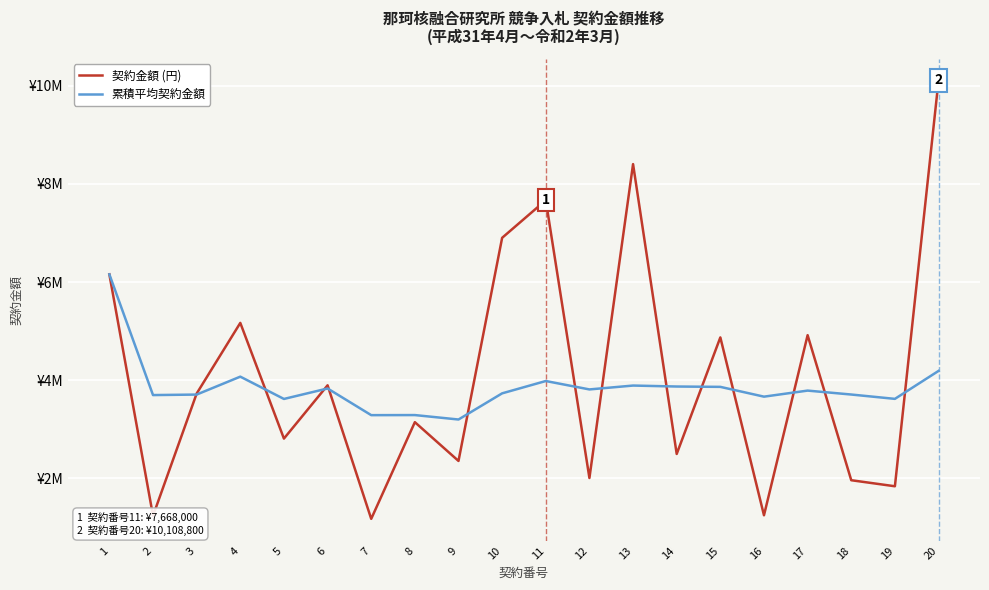

What are all the series names shown in the legend?

契約金額 (円), 累積平均契約金額